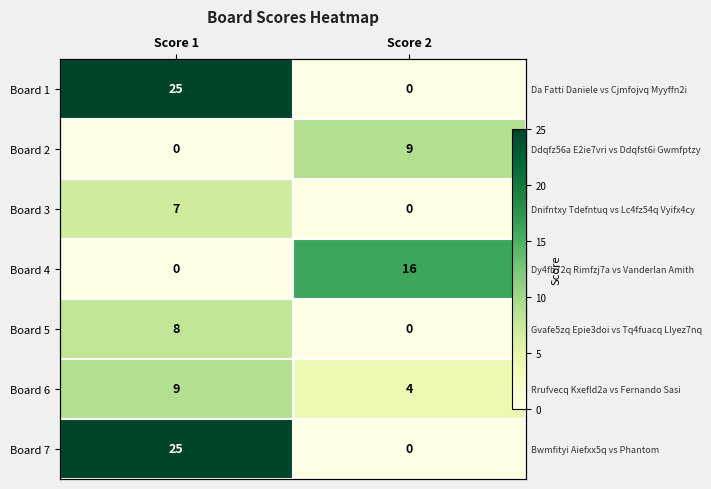

Which series has the largest range (max minus min)?

Board 1